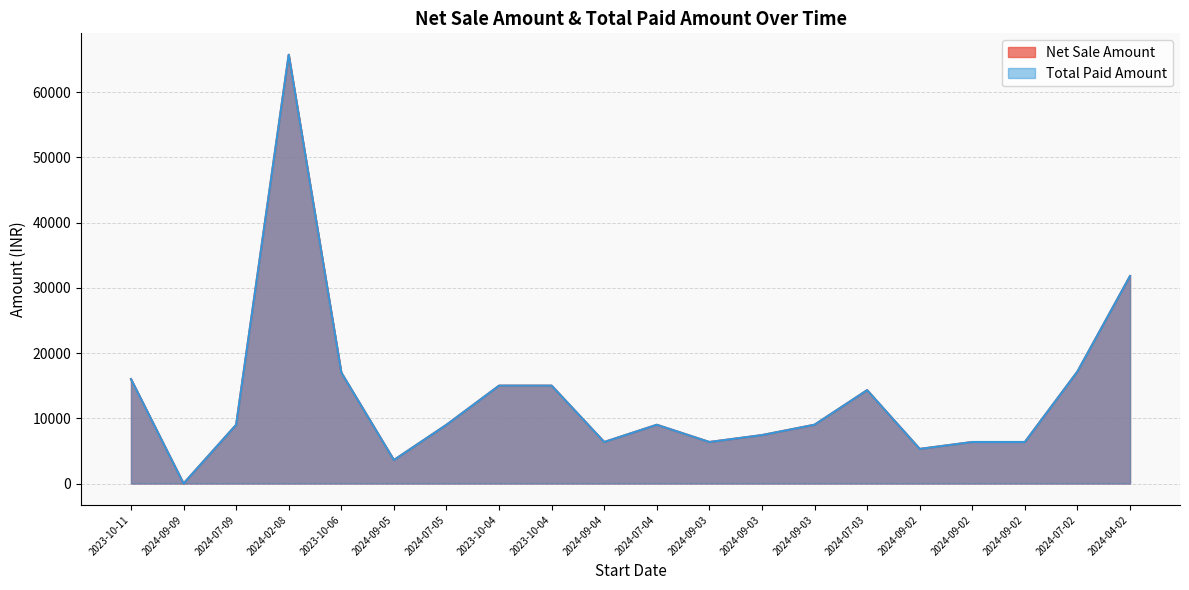

What is the label of the 18th point from the right?

2024-07-09